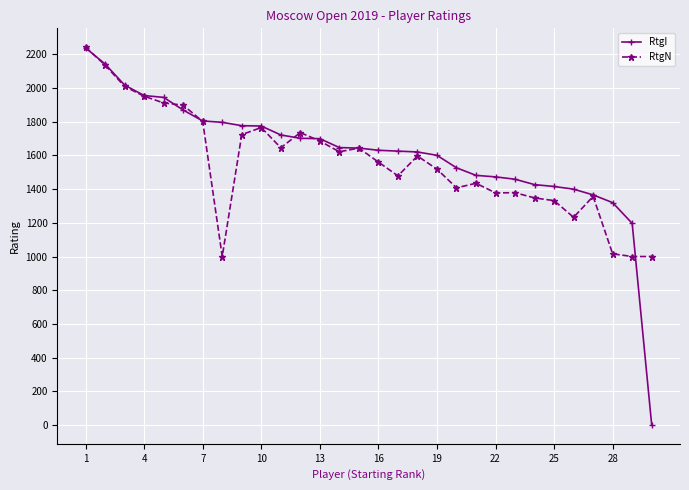

What is the value of the RtgI point at the 4th from the left?

1956